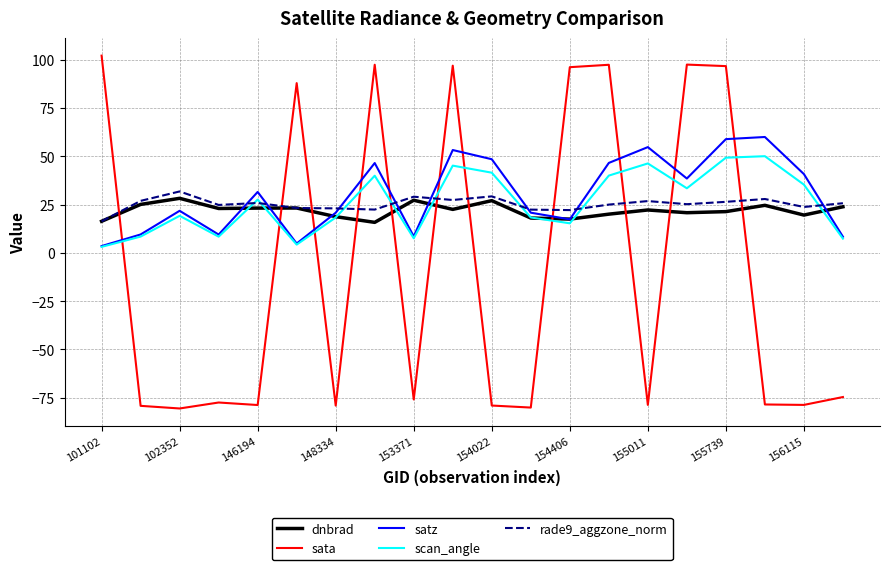

How many intersections are there between scan_angle and sata?

11